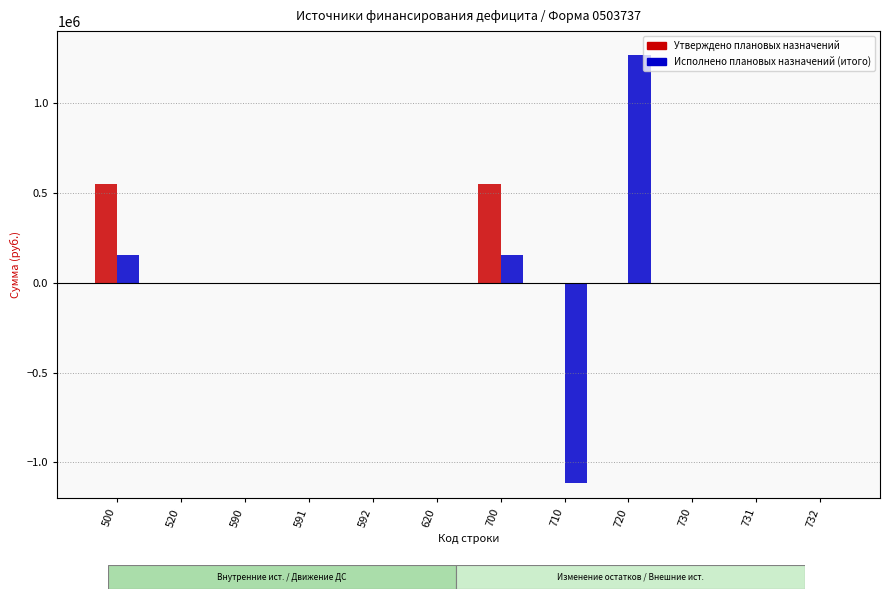

Which series has the largest total across all categories?

Утверждено плановых назначений